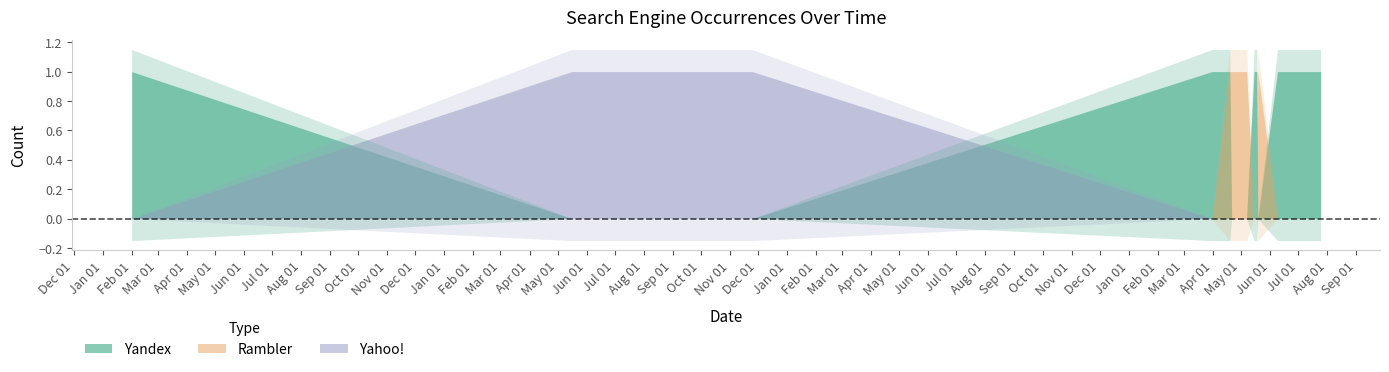

Count the Yahoo! values in the range 0 to 1.

16